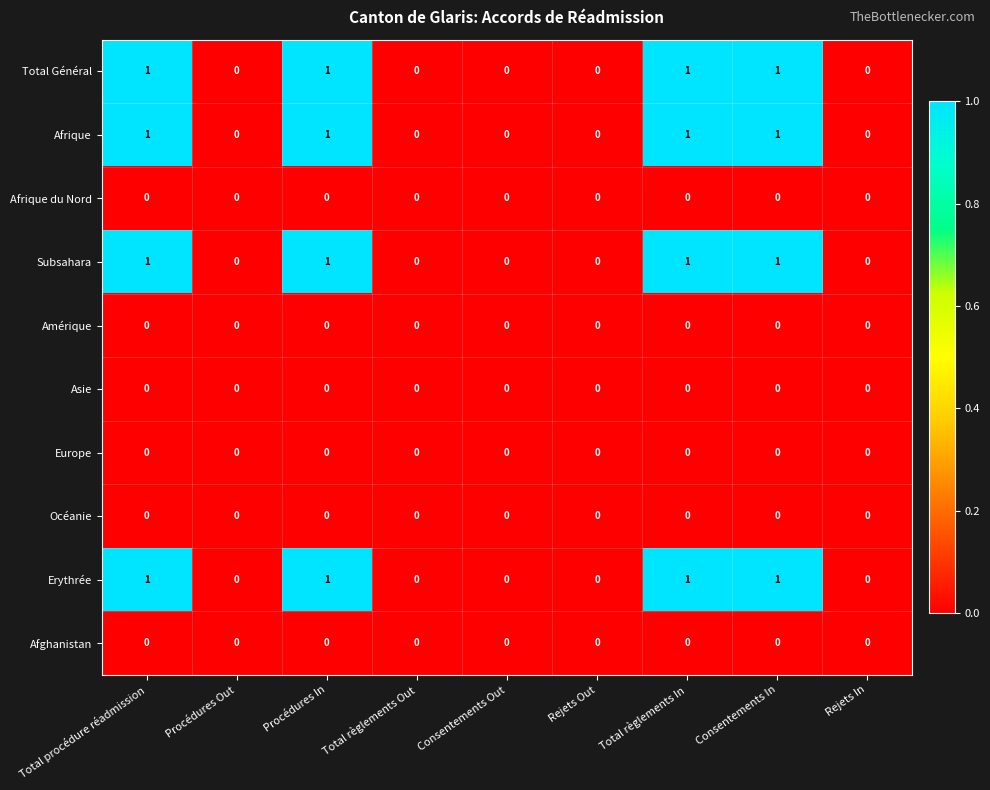

How many categories are shown in the chart?

9